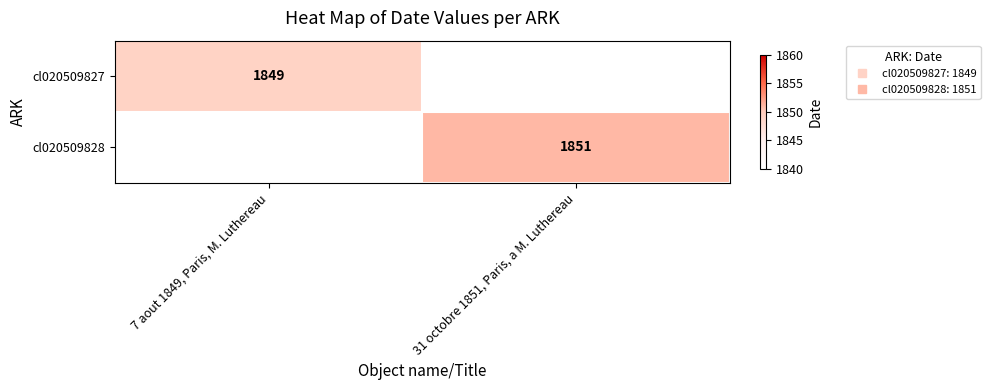

At how many categories does at least one series exceed 1850?

1